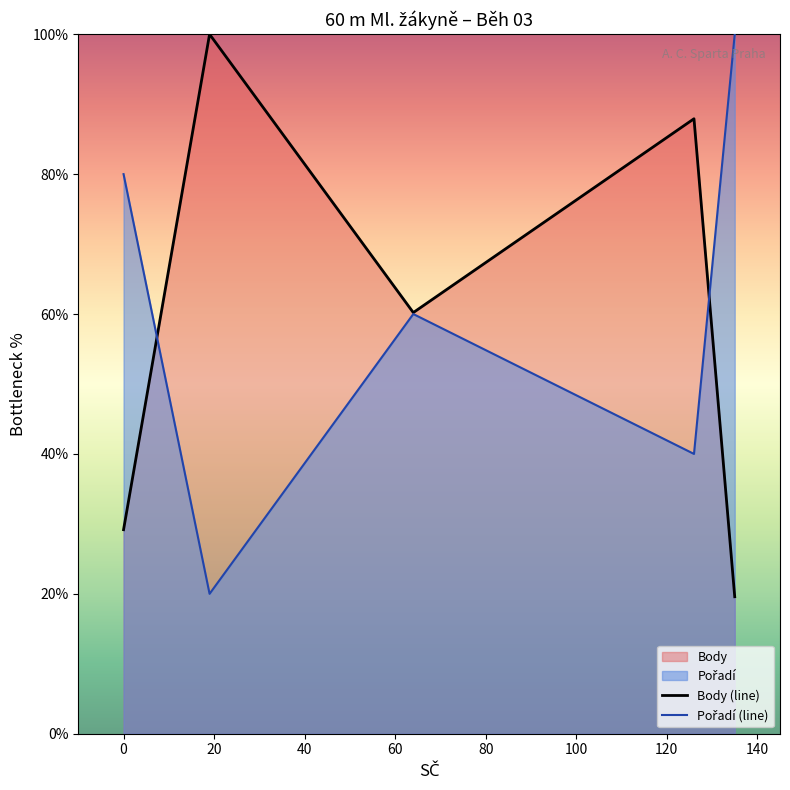

What is the maximum value shown in the chart?

100.0